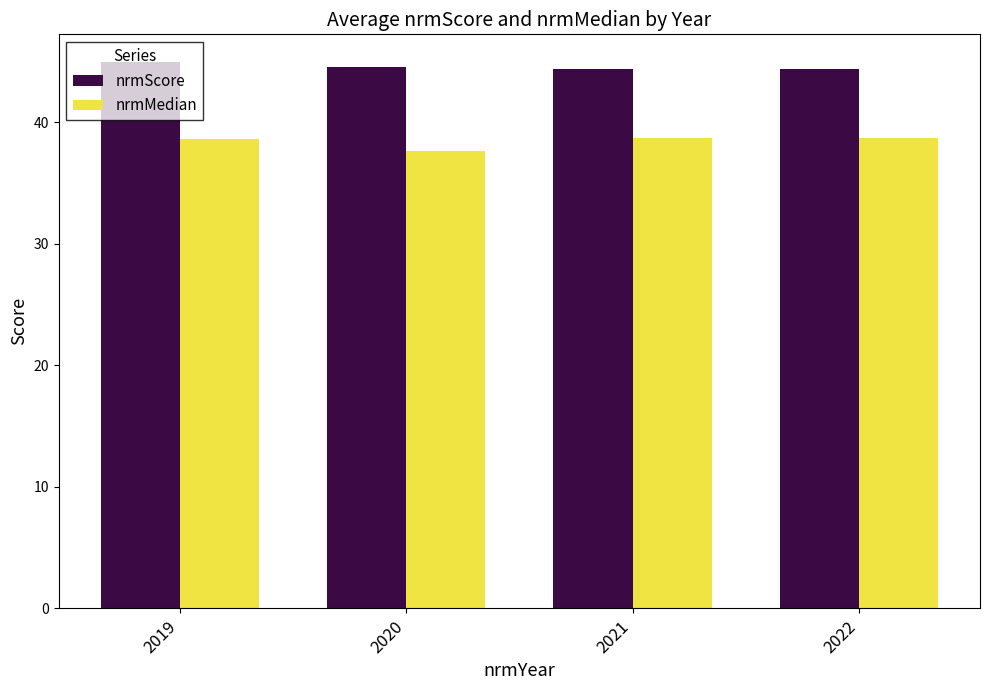

Which series has the largest total across all categories?

nrmScore